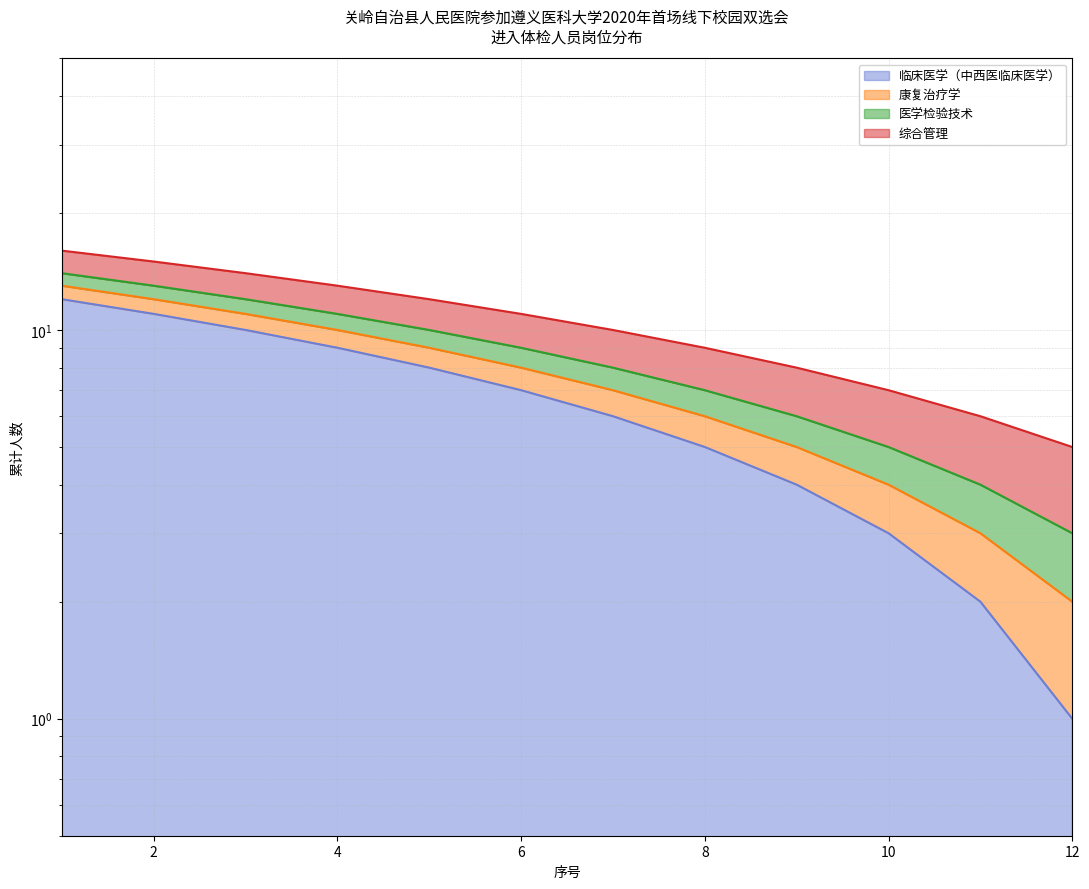

True or false: 临床医学（中西医临床医学） (line) and 医学检验技术 (line) intersect in this chart.

False